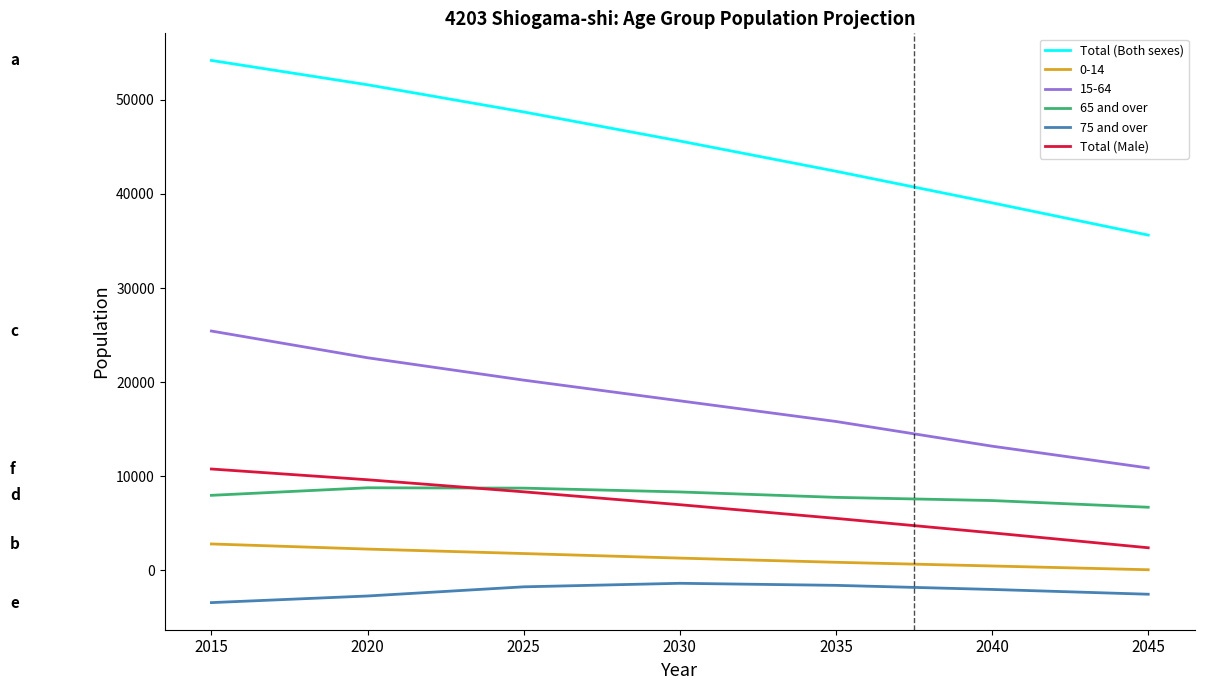

True or false: 0-14 and Total (Both sexes) cross at least once.

False